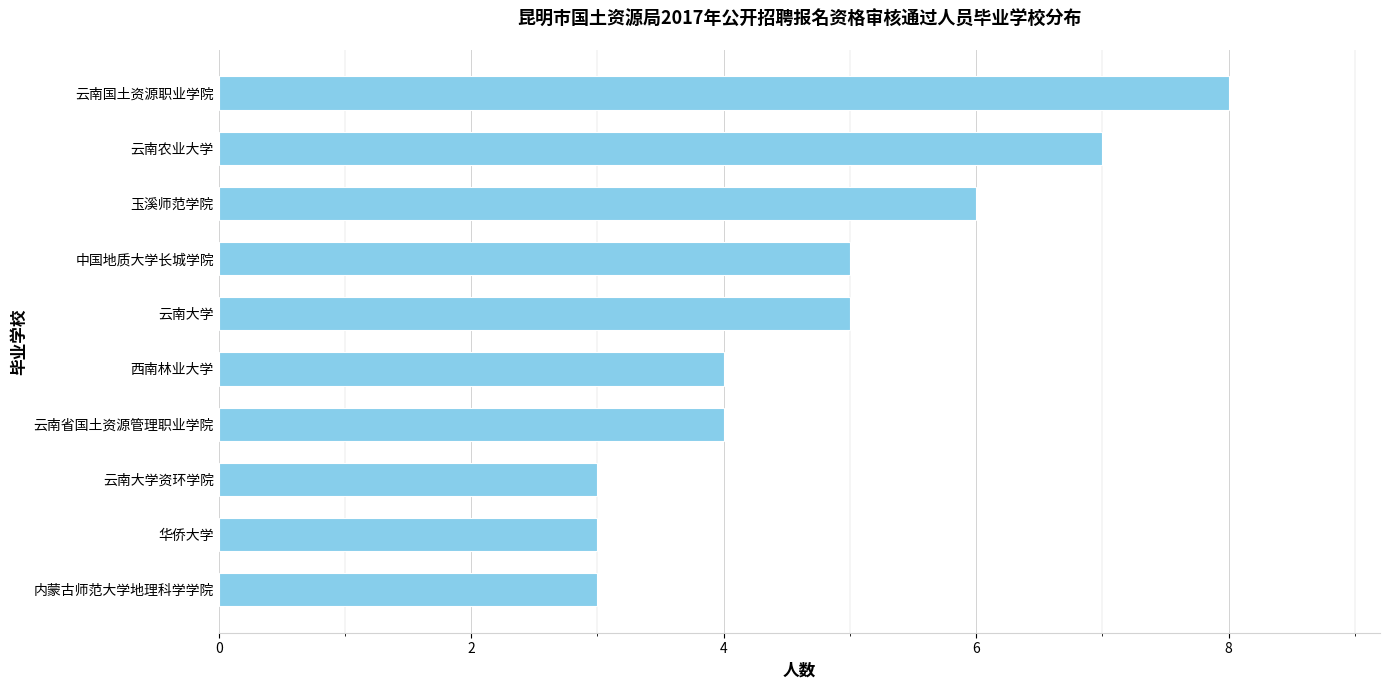

What is the change in value from 云南大学 to 云南农业大学?

+2